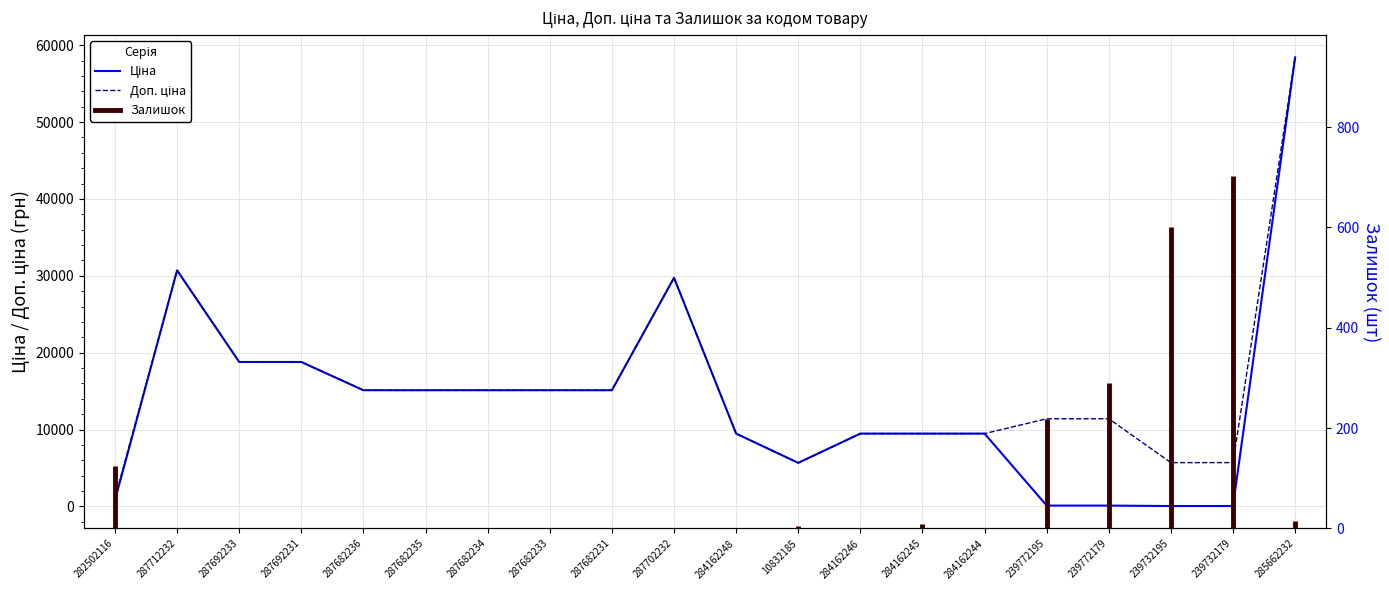

Does the chart have visible grid lines?

Yes